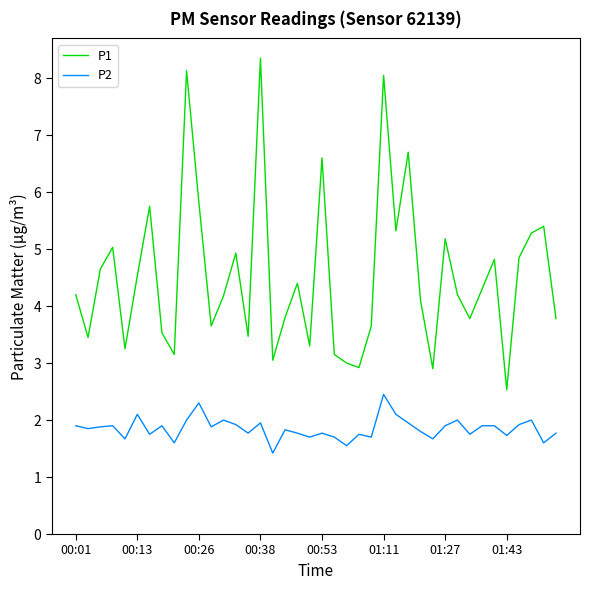

True or false: P1 and P2 intersect in this chart.

False